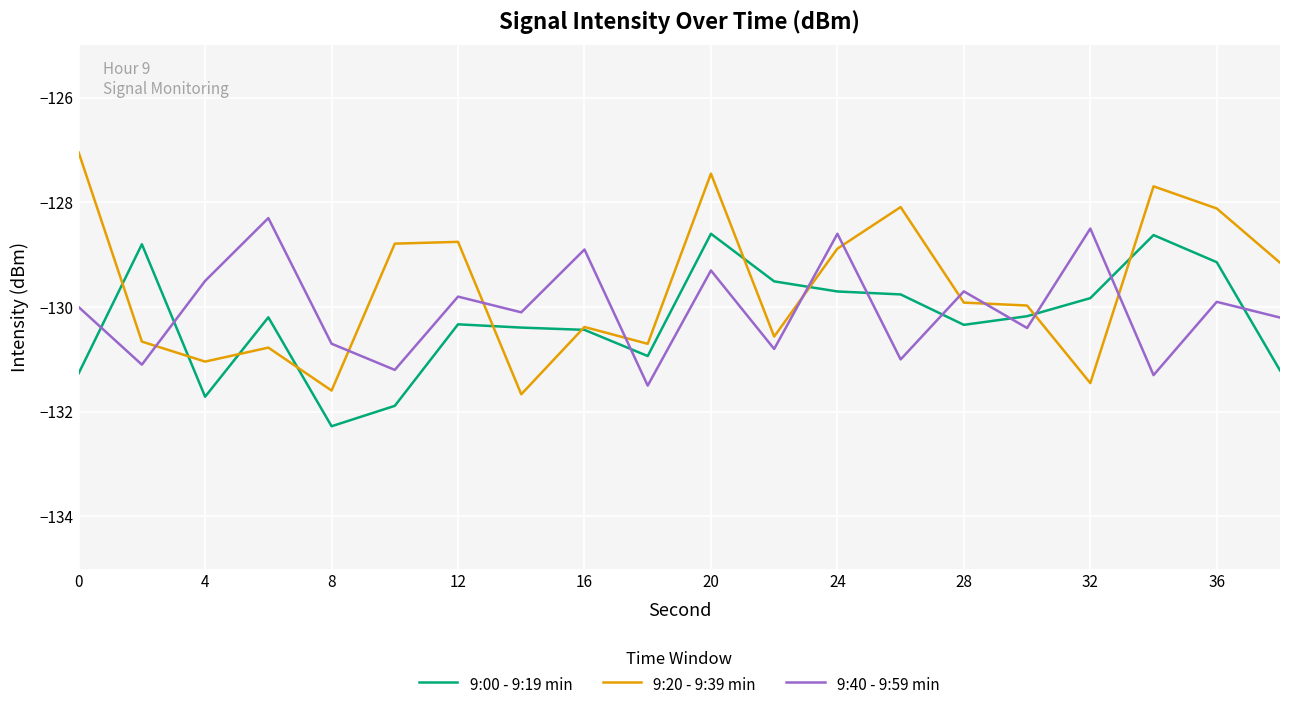

True or false: 9:40 - 9:59 min has more than 2 points higher than both neighbors.

True